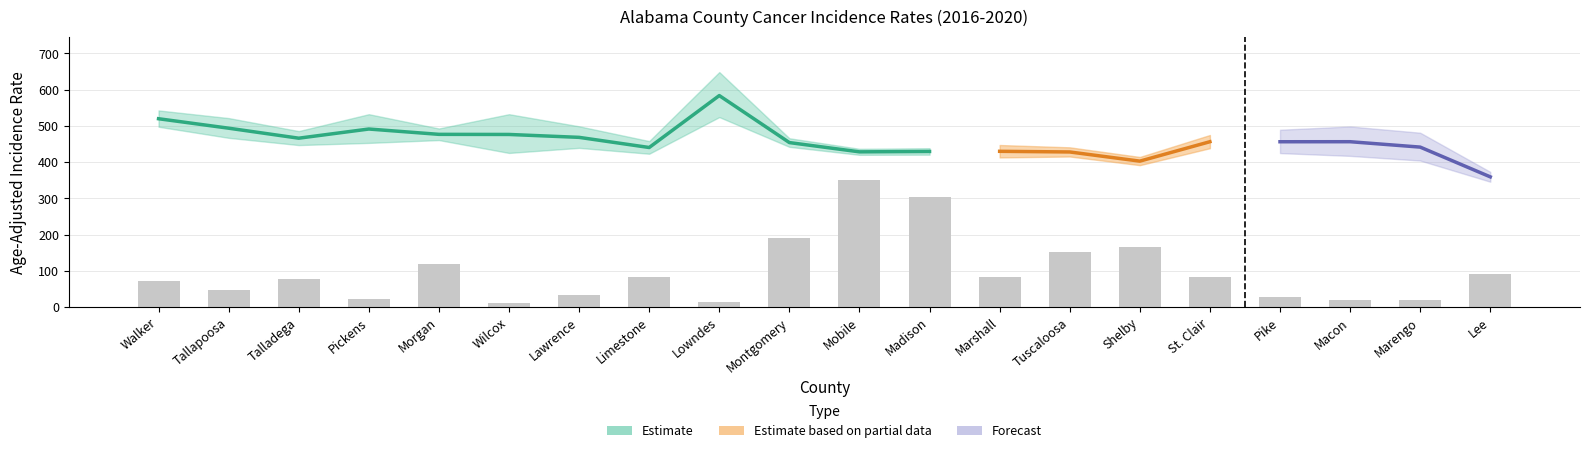

What is the sum of the values at Shelby and Madison?

468.8